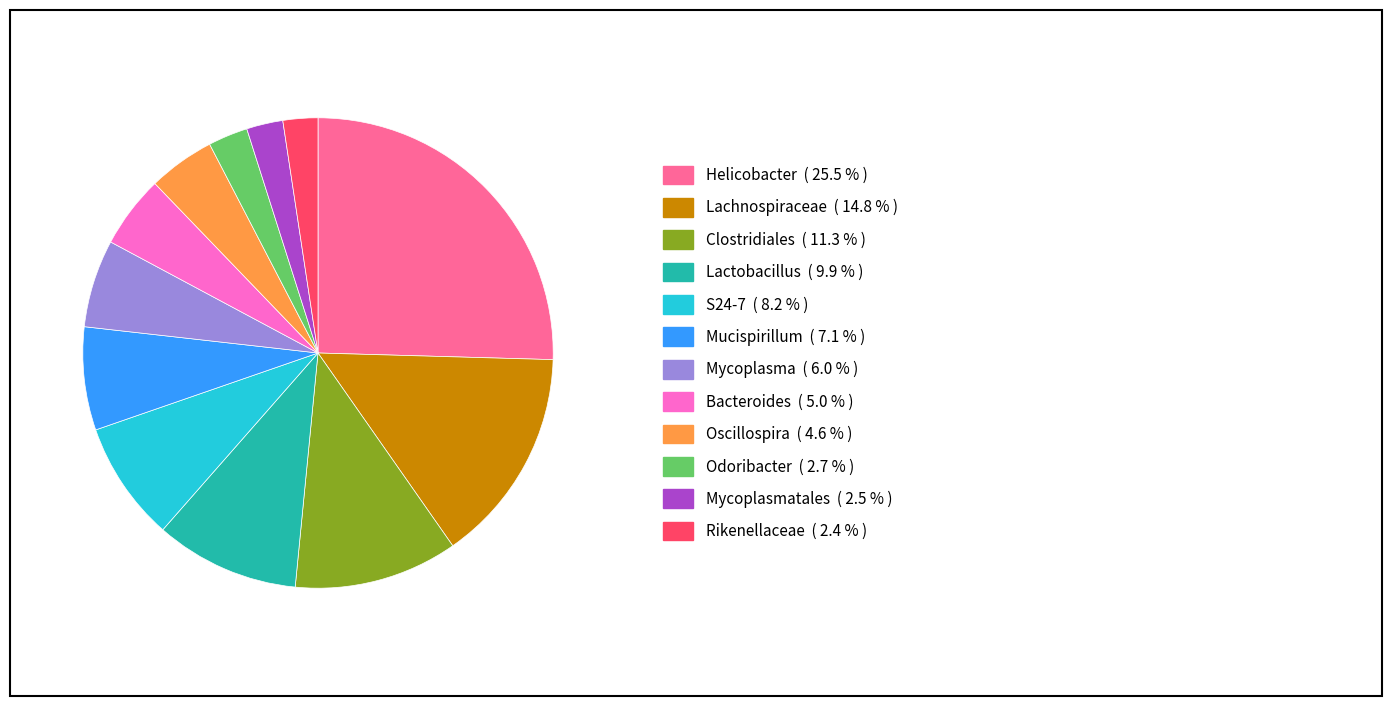

Is there a majority slice in this chart?

No